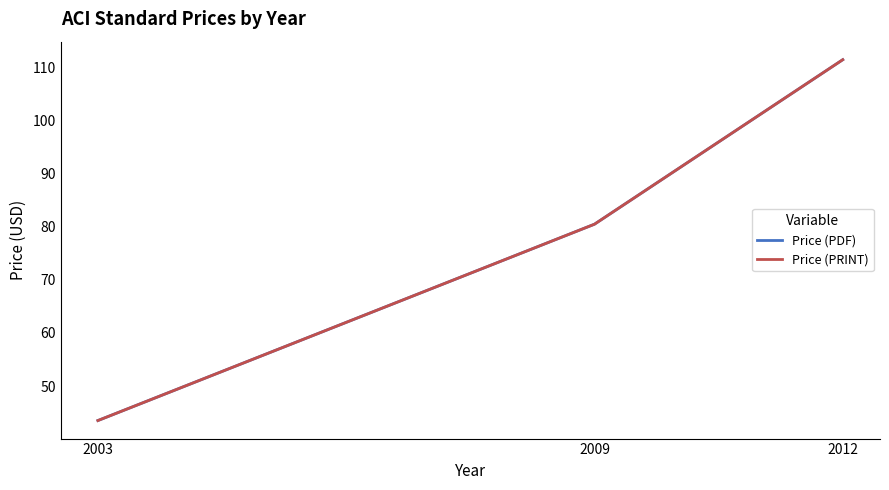

Which series has the widest spread of values?

Price (PDF)